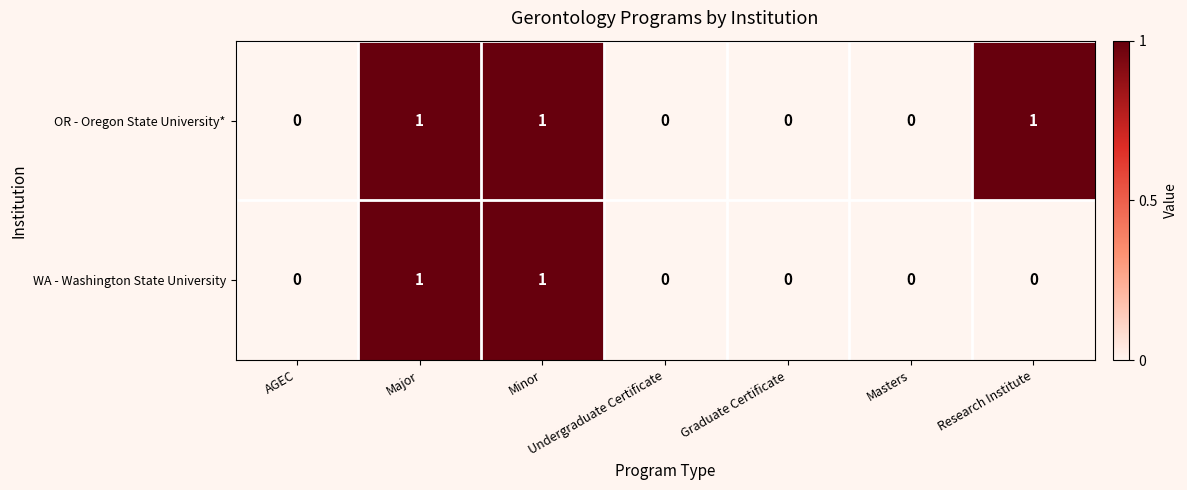

List the series in order of their overall mean, lowest first.

WA - Washington State University, OR - Oregon State University*